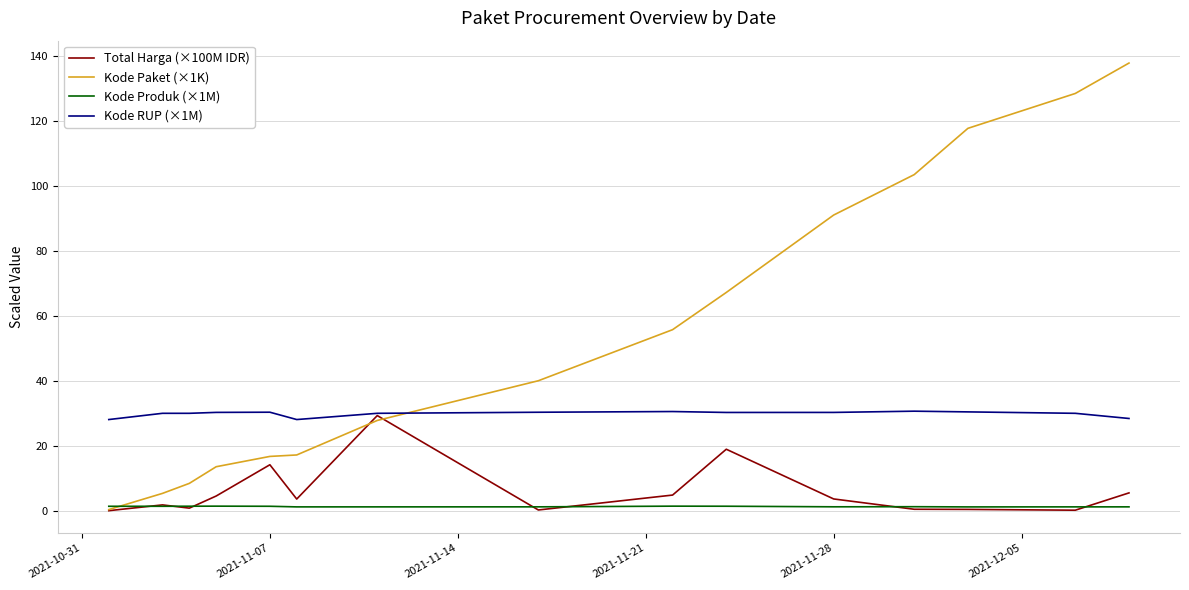

Is this an area chart (filled region under the line)?

No